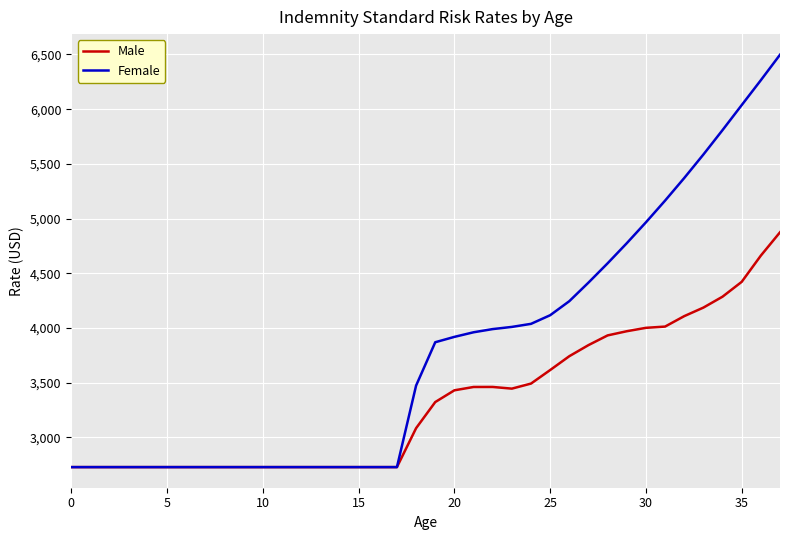

Which series has the largest total across all categories?

Female